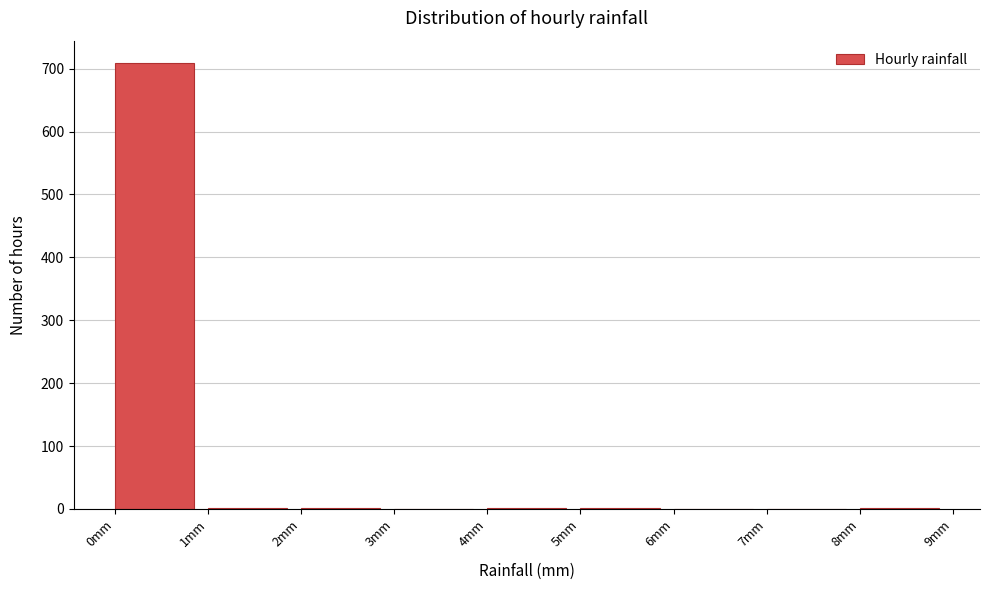

What is the height of the bar covering 0 to 1 on the x-axis? The values are not printed on the chart, so give them approximately, as read against the axis.

710